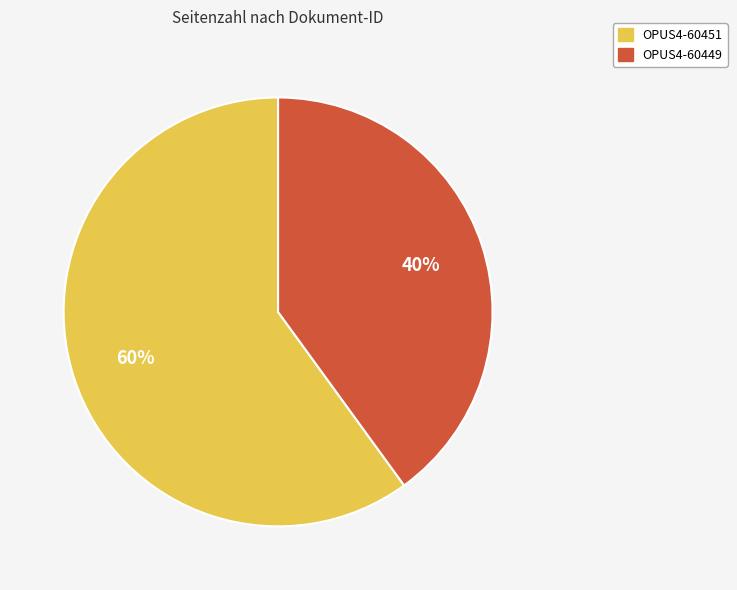

Which category has the biggest portion of the pie?

OPUS4-60451